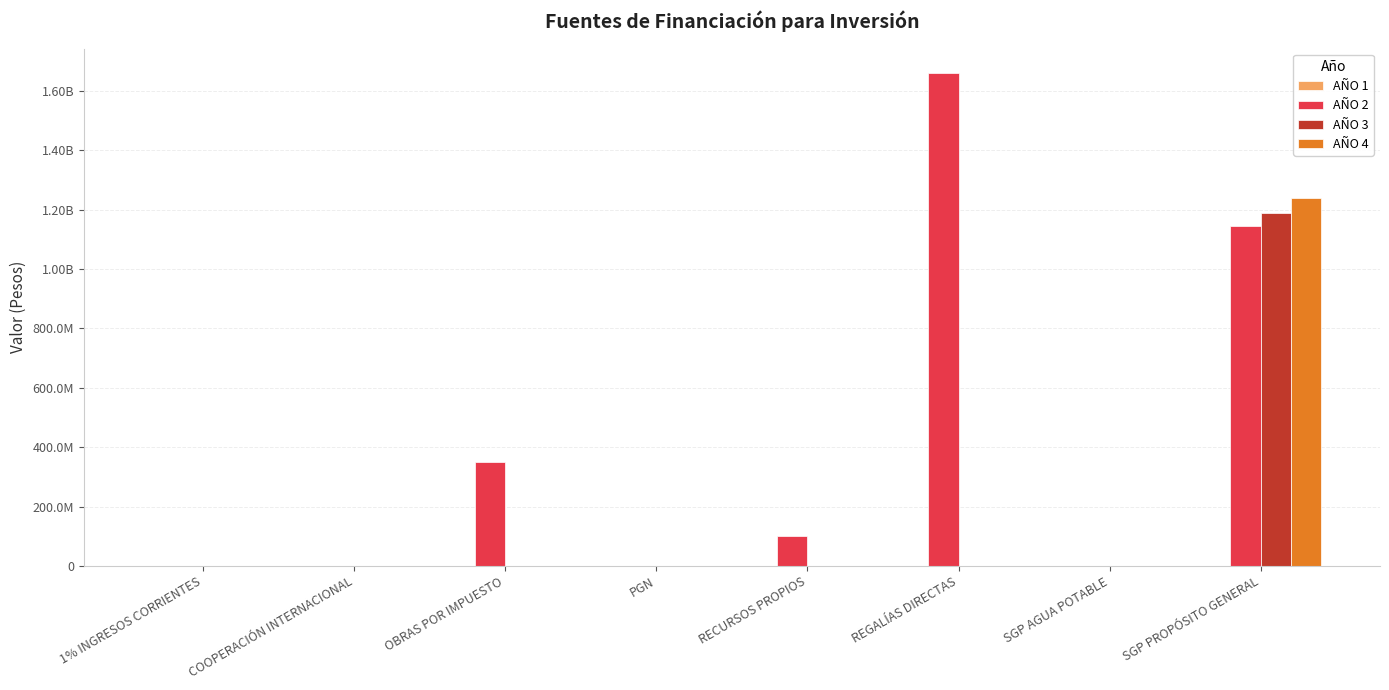

Is it true that AÑO 1 equals 1620 at REGALÍAS DIRECTAS?

False